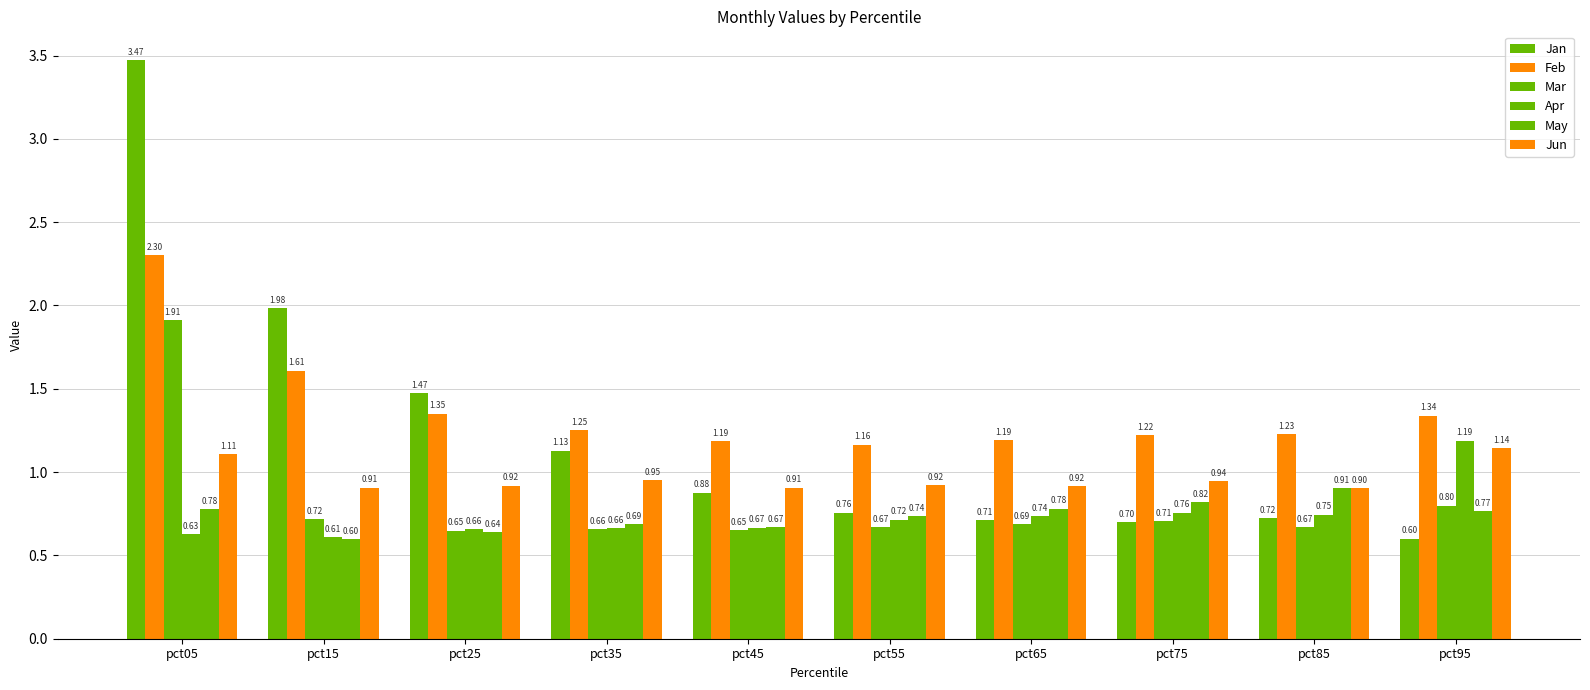

Reading right to left, transcribe all the data shown in this chart.

Jan: 0.6	0.7	0.7	0.7	0.8	0.9	1.1	1.5	2.0	3.5
Feb: 1.3	1.2	1.2	1.2	1.2	1.2	1.3	1.4	1.6	2.3
Mar: 0.8	0.7	0.7	0.7	0.7	0.7	0.7	0.6	0.7	1.9
Apr: 1.2	0.7	0.8	0.7	0.7	0.7	0.7	0.7	0.6	0.6
May: 0.8	0.9	0.8	0.8	0.7	0.7	0.7	0.6	0.6	0.8
Jun: 1.1	0.9	0.9	0.9	0.9	0.9	1.0	0.9	0.9	1.1